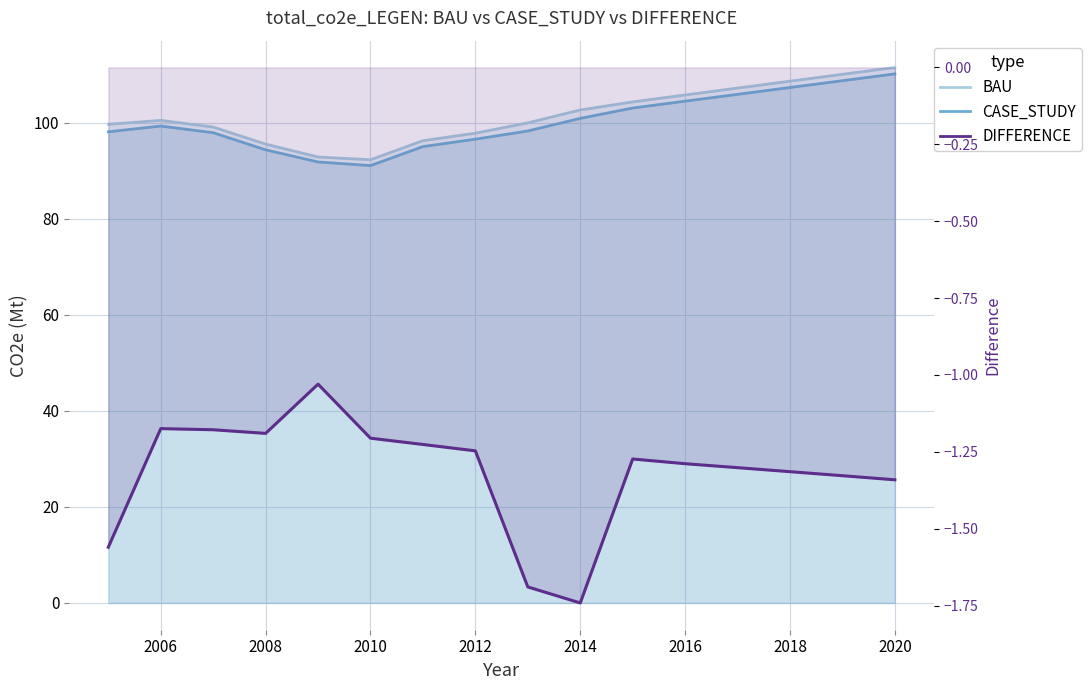

True or false: DIFFERENCE has more than 0 interior local peaks.

True